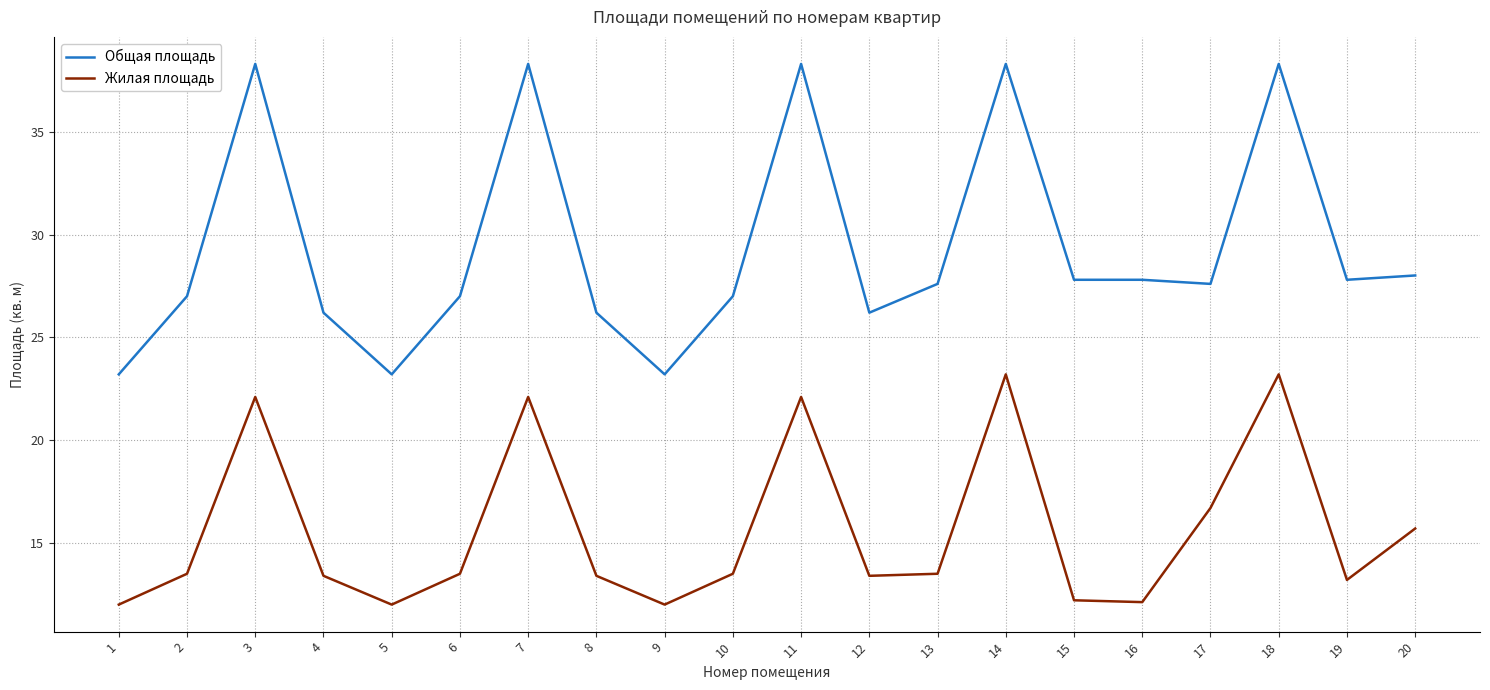

Where is Жилая площадь nearest to the value 17?

17